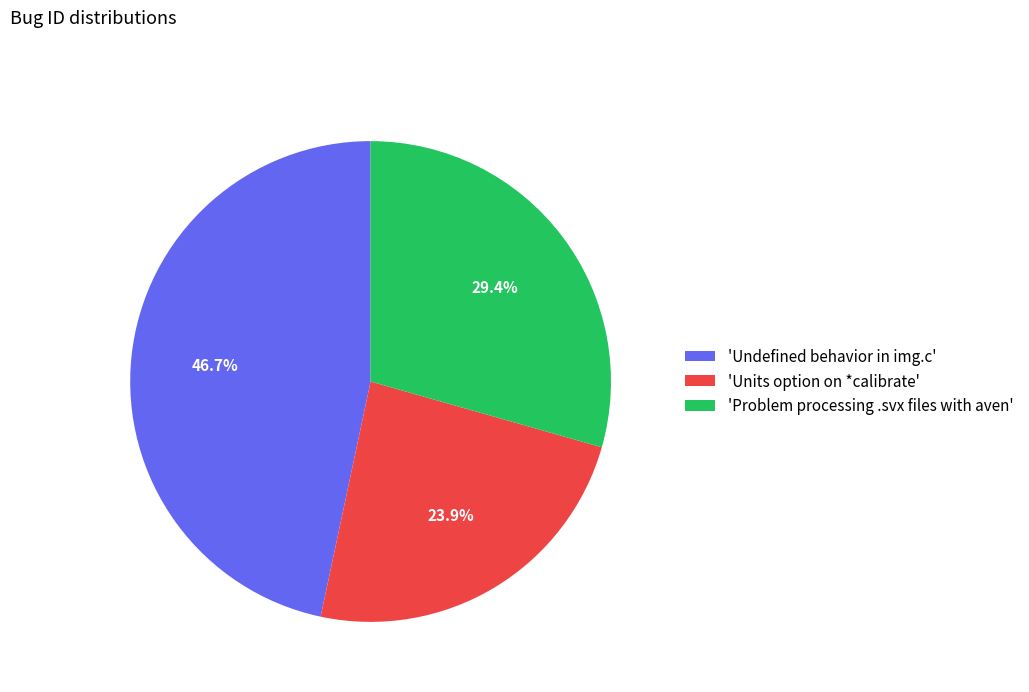

Does 'Undefined behavior in img.c' represent more than half of the total?

No